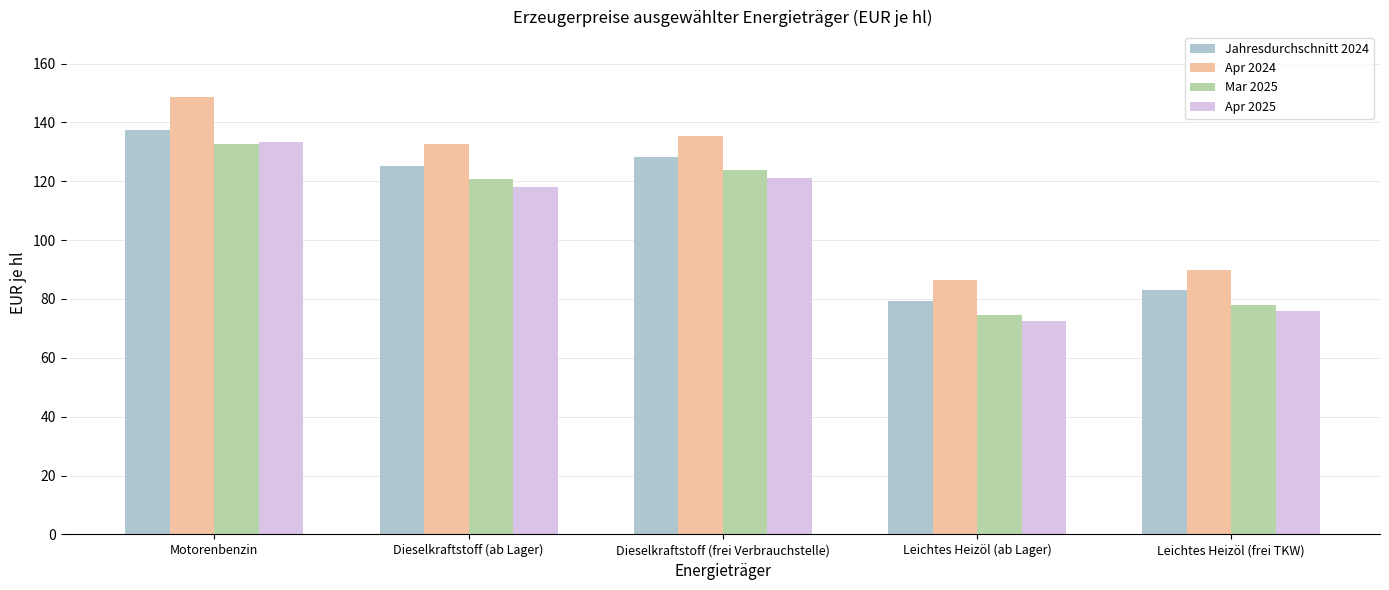

Is the value of Apr 2025 at Dieselkraftstoff (frei Verbrauchstelle) greater than the value of Jahresdurchschnitt 2024 at Leichtes Heizöl (frei TKW)?

Yes